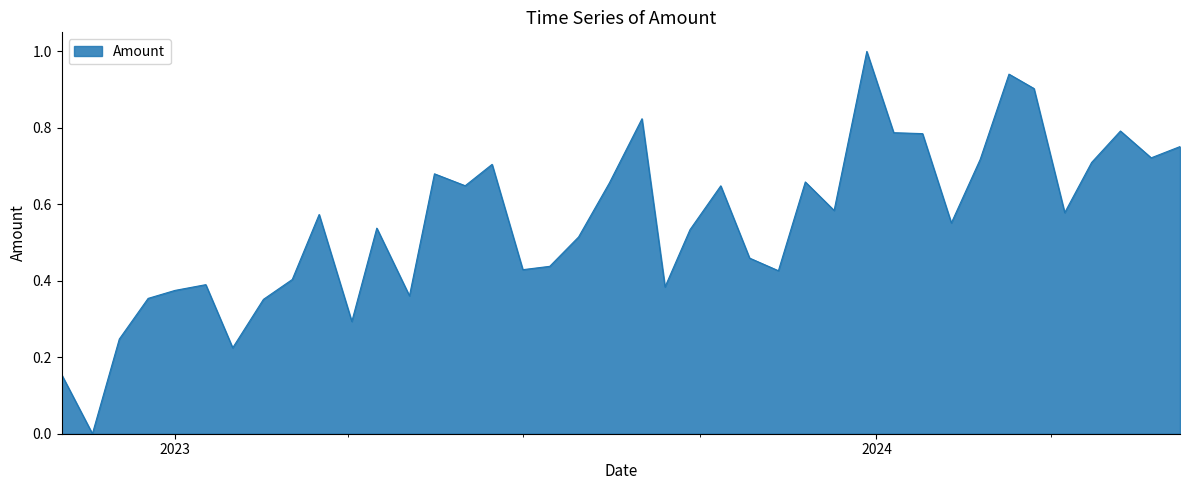

What is the greatest value displayed?

1.0